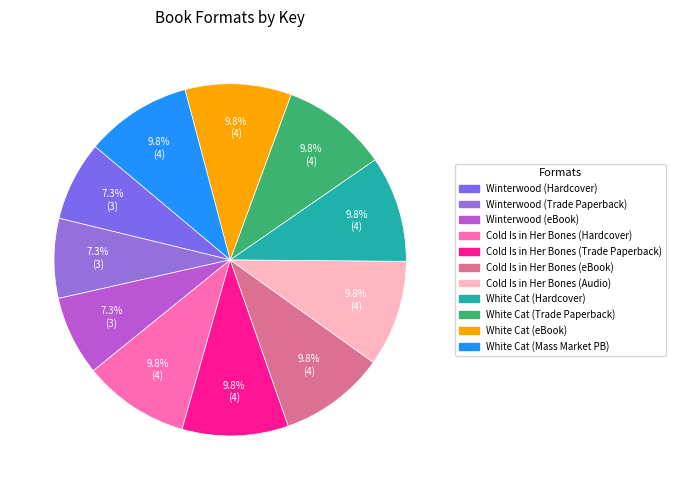

Rank the categories by value from highest to lowest.

Cold Is in Her Bones (Hardcover), Cold Is in Her Bones (Trade Paperback), Cold Is in Her Bones (eBook), Cold Is in Her Bones (Audio Download), White Cat (Hardcover), White Cat (Trade Paperback), White Cat (eBook), White Cat (Mass Market Paperback), Winterwood (Hardcover), Winterwood (Trade Paperback), Winterwood (eBook)